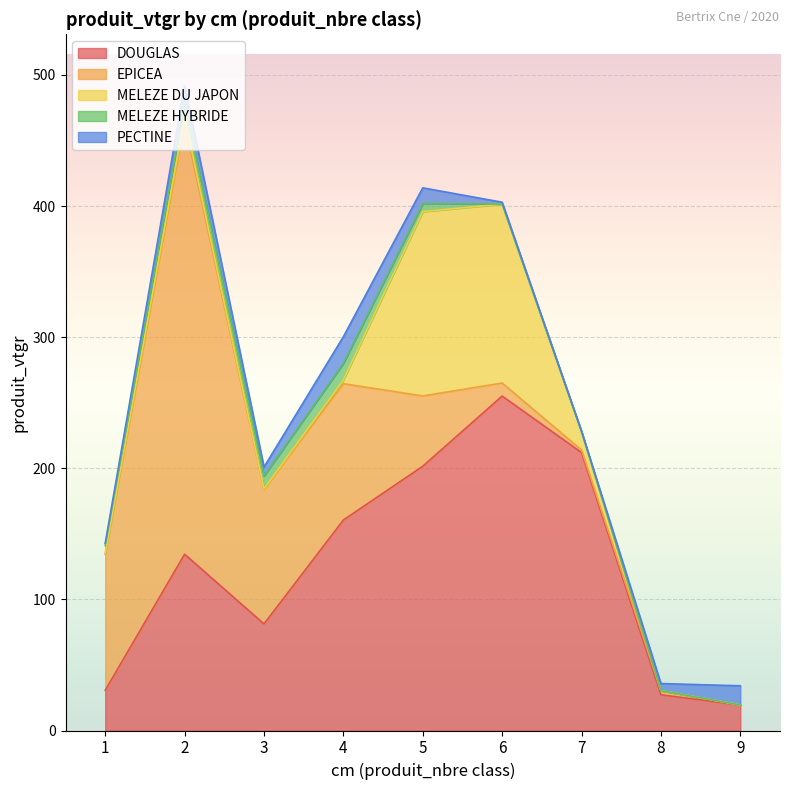

What is the difference between the second highest and minimum values in the MELEZE HYBRIDE series?

10.3